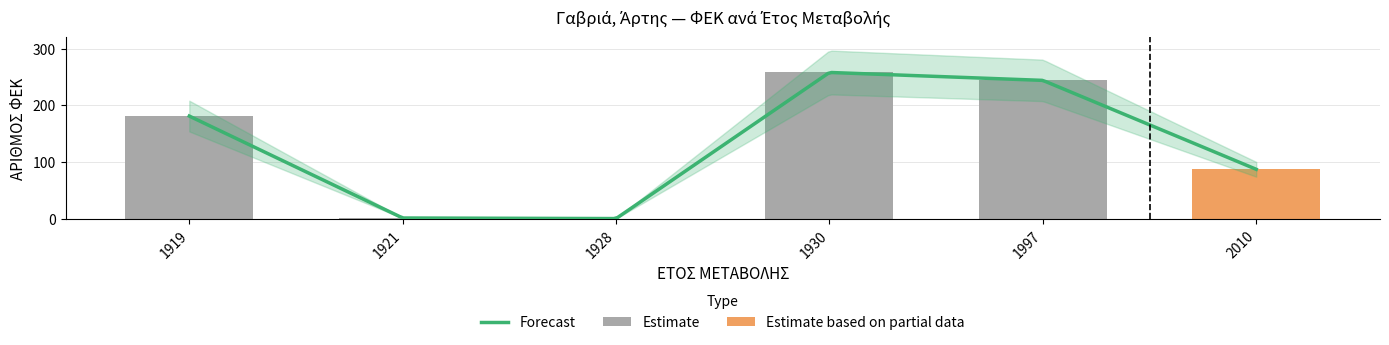

What is the sum of the values at 1930 and 1921?

259